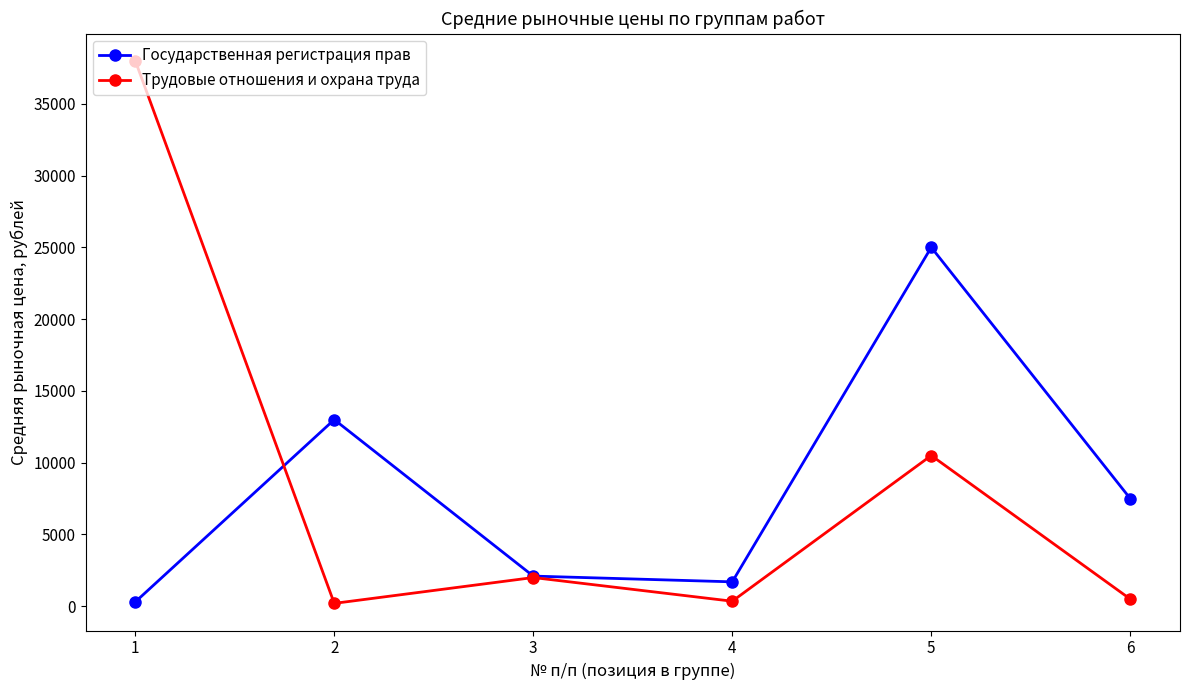

What is the minimum value for Трудовые отношения и охрана труда?

200